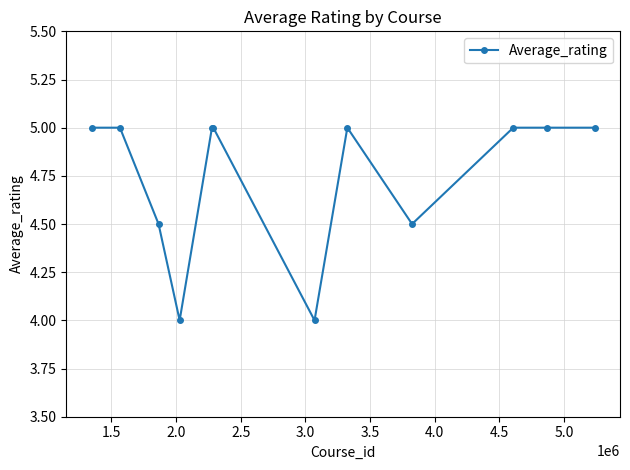

What is the average value?

4.8